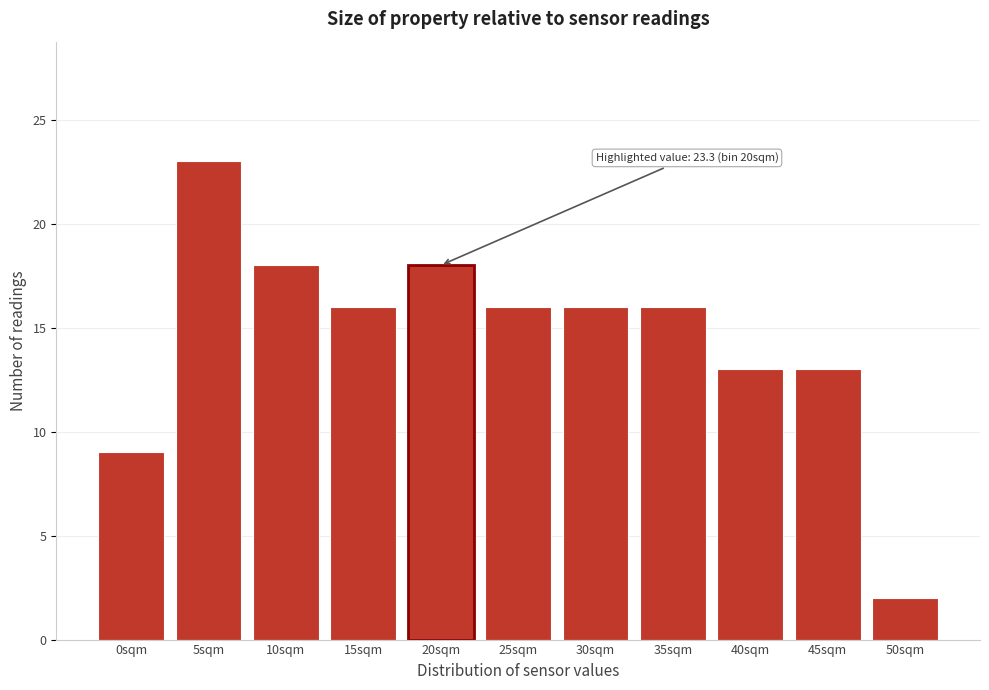

Reading right to left, what are all the values shown in this chart?

50sqm=2	45sqm=13	40sqm=13	35sqm=16	30sqm=16	25sqm=16	20sqm=18	15sqm=16	10sqm=18	5sqm=23	0sqm=9